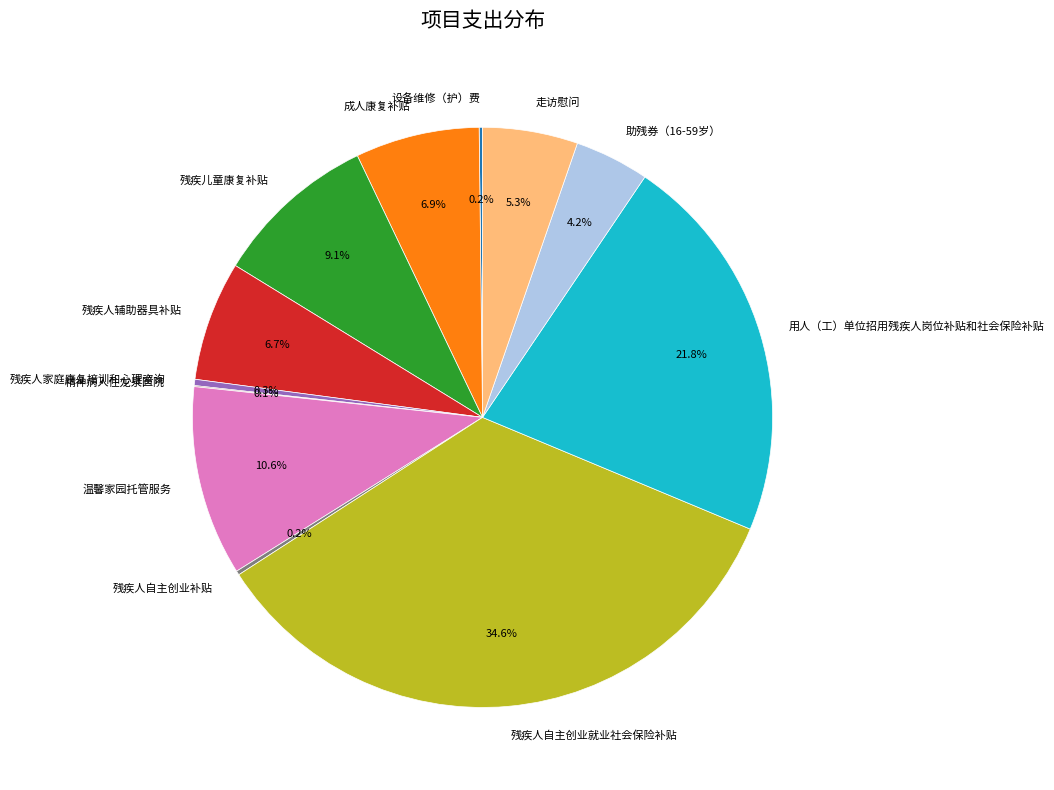

What percentage is NOT represented by 残疾人自主创业就业社会保险补贴?

65.4%